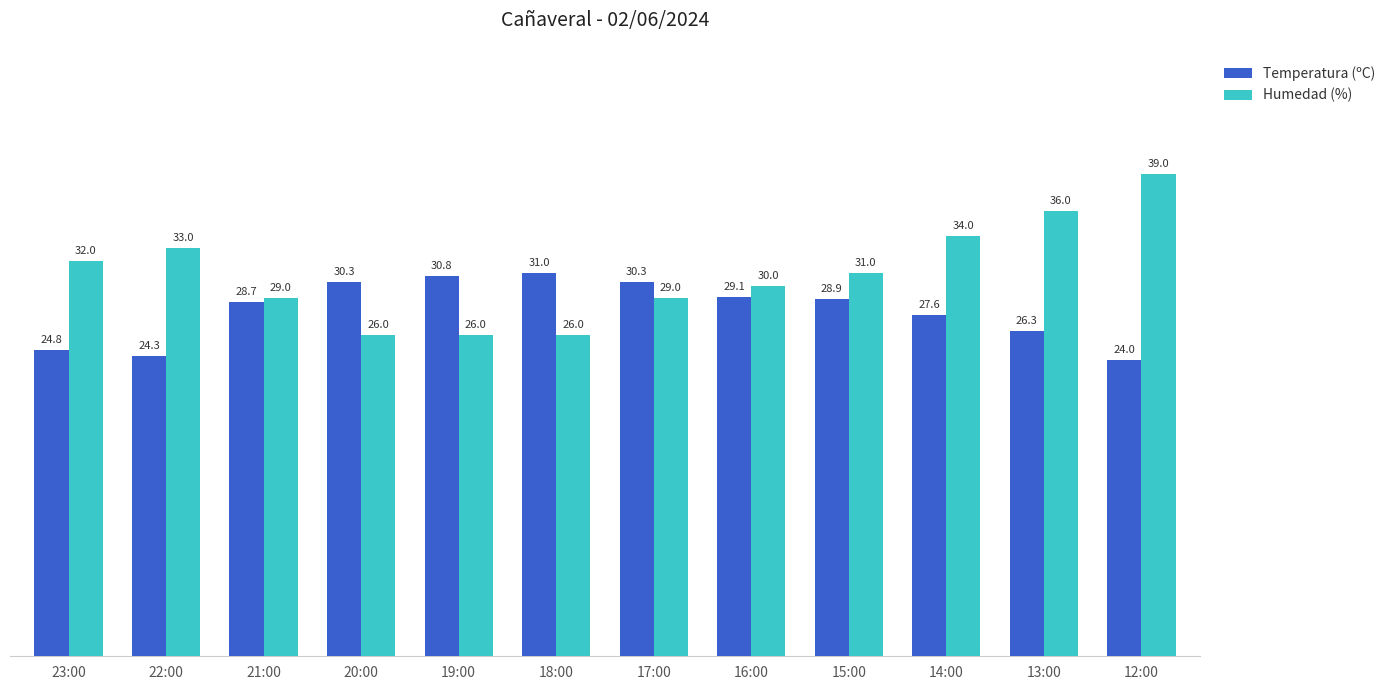

Is it true that Temperatura (ºC) equals 24.8 at 23:00?

True